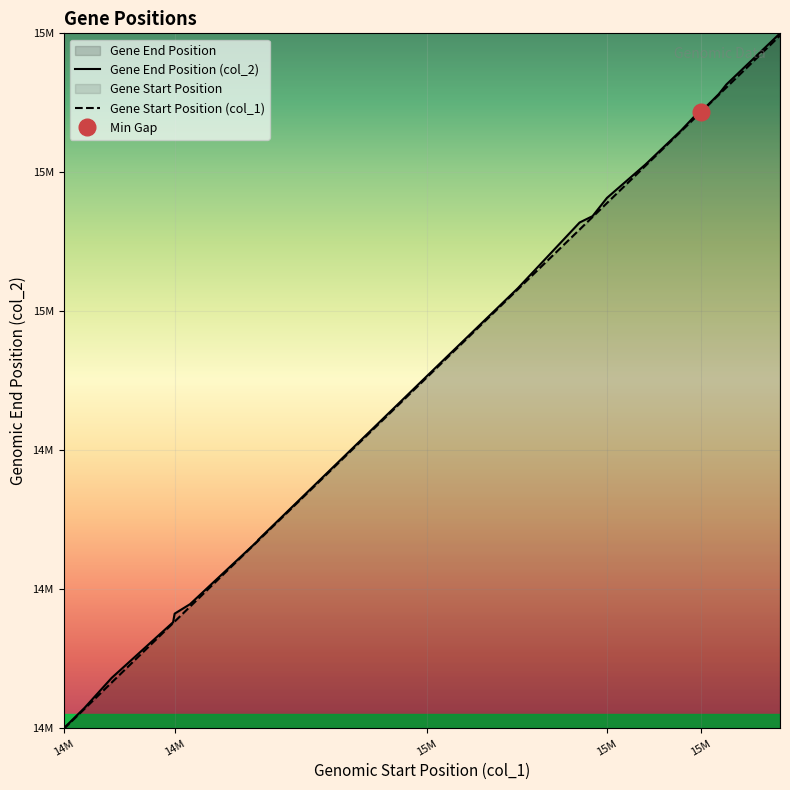

Which label corresponds to the largest value in the chart?

15609198